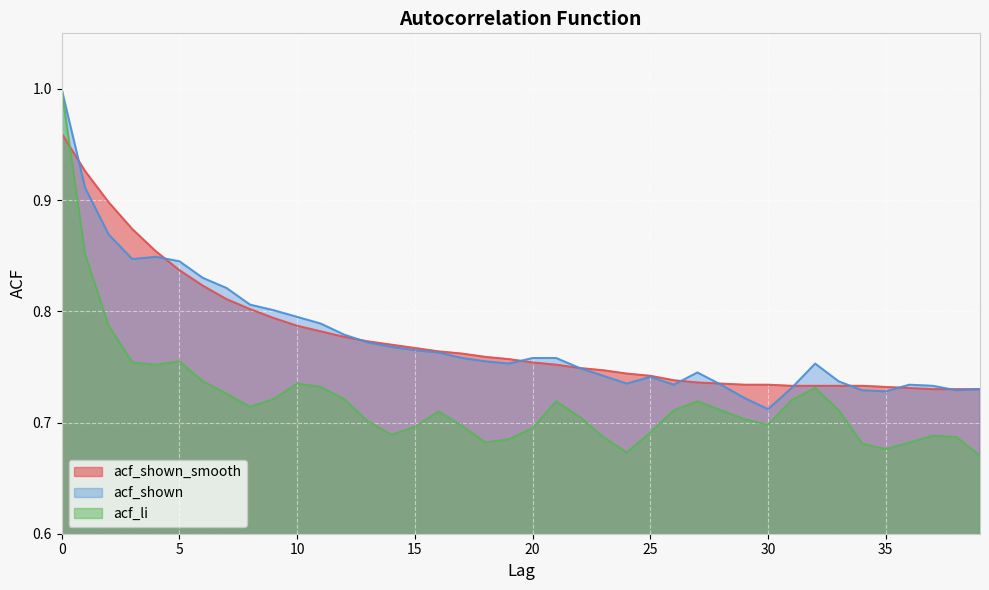

What is the minimum value shown in the chart?

0.7